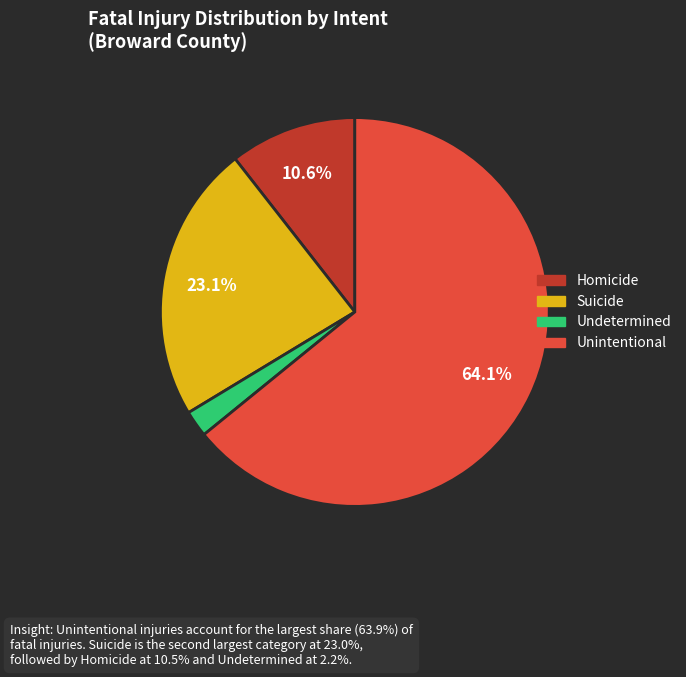

The Unintentional slice represents 73% of the pie. True or false?

False